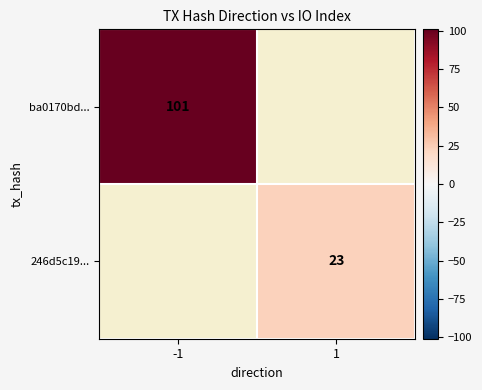

The ba0170bd... series shows 101 at -1. True or false?

True